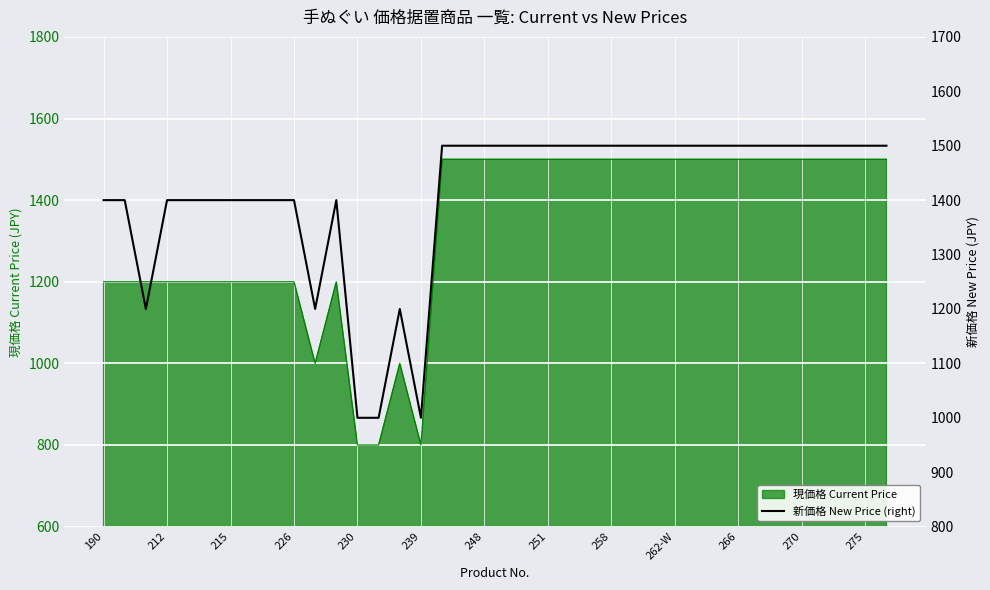

The value of 現価格 Current Price at 275 is 926. True or false?

False